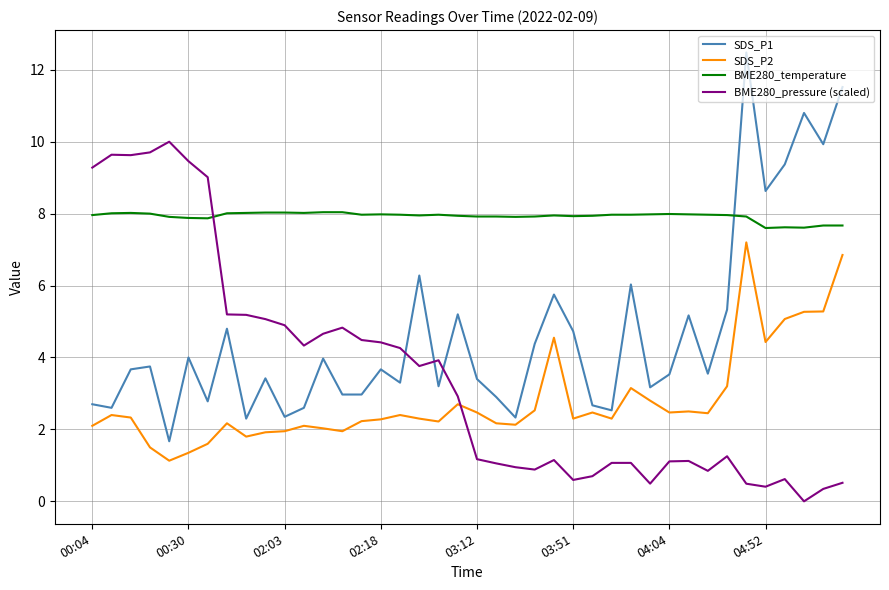

Which series ends up on top after the final intersection of BME280_temperature and SDS_P1?

SDS_P1